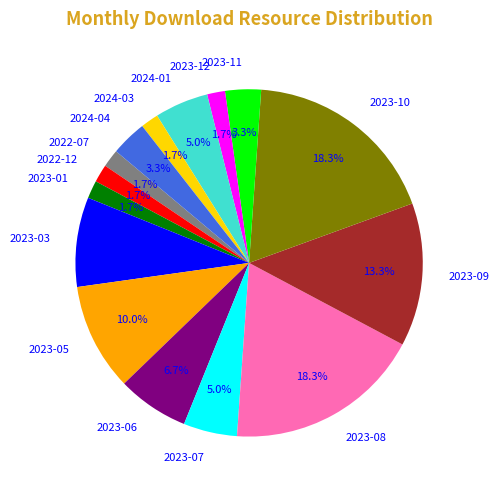

To the nearest percent, what is the difference between the largest and smallest slice percentages?

17%